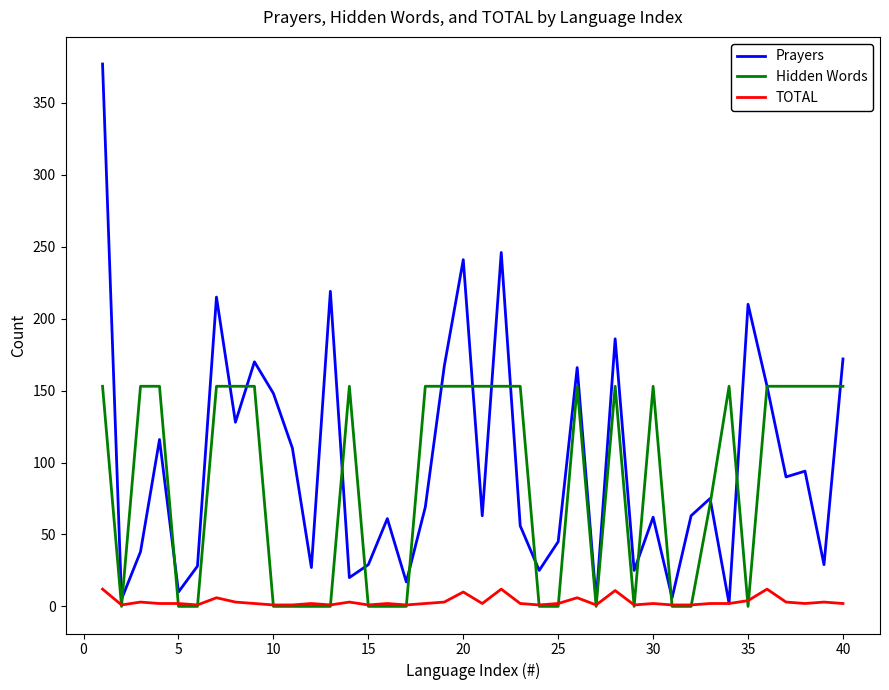

What is the sum of all Hidden Words values?

3437